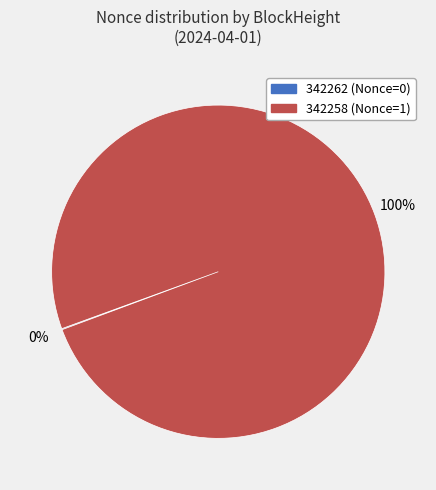

Is it true that 342258 is 100% of the pie?

True